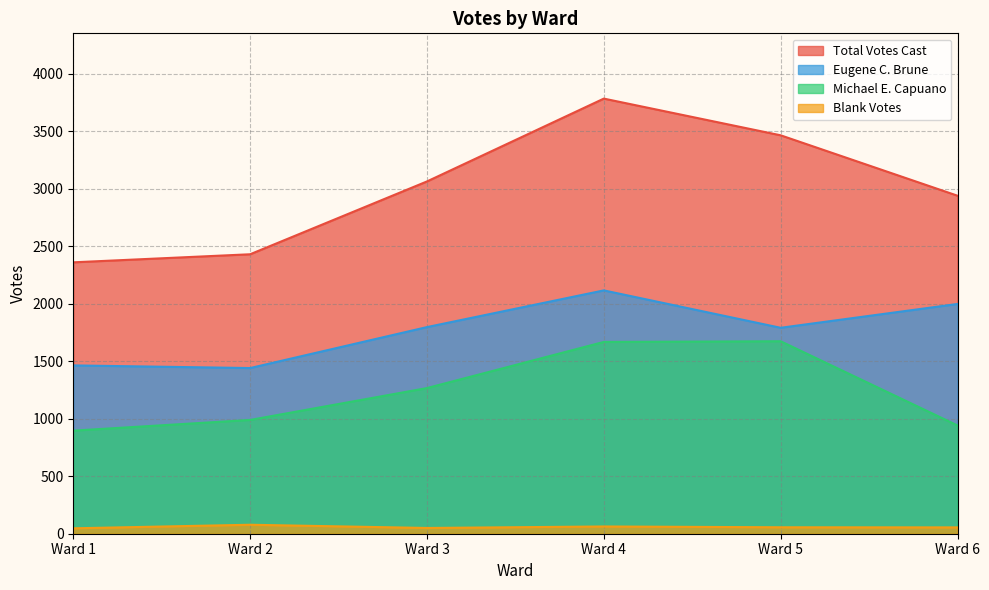

What is the spread (max minus min) of values at Ward 2?

2351